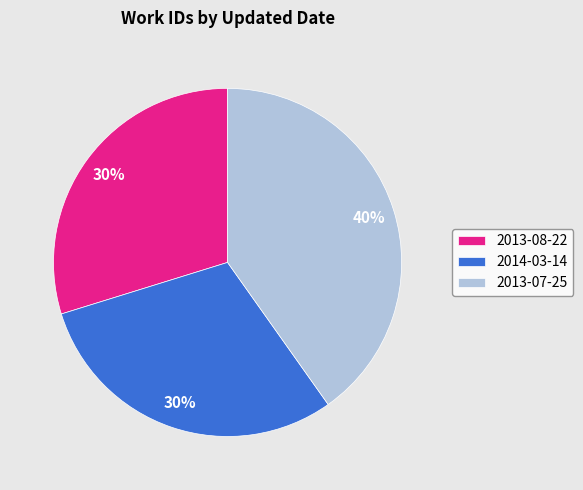

To the nearest percent, what is the difference between the largest and smallest slice percentages?

10%